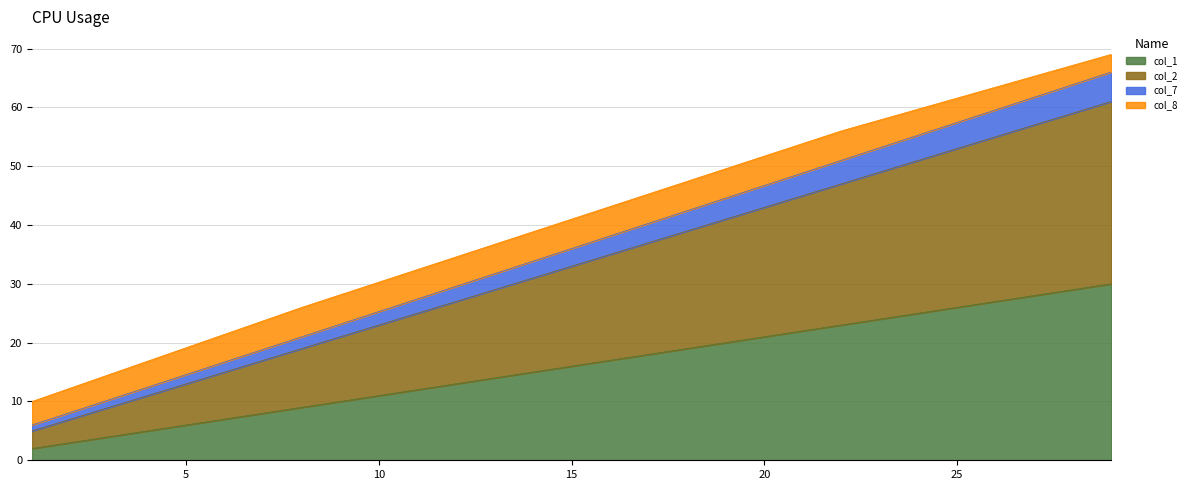

List the labels in order of col_7 value, smallest first.

1, 8, 15, 22, 29